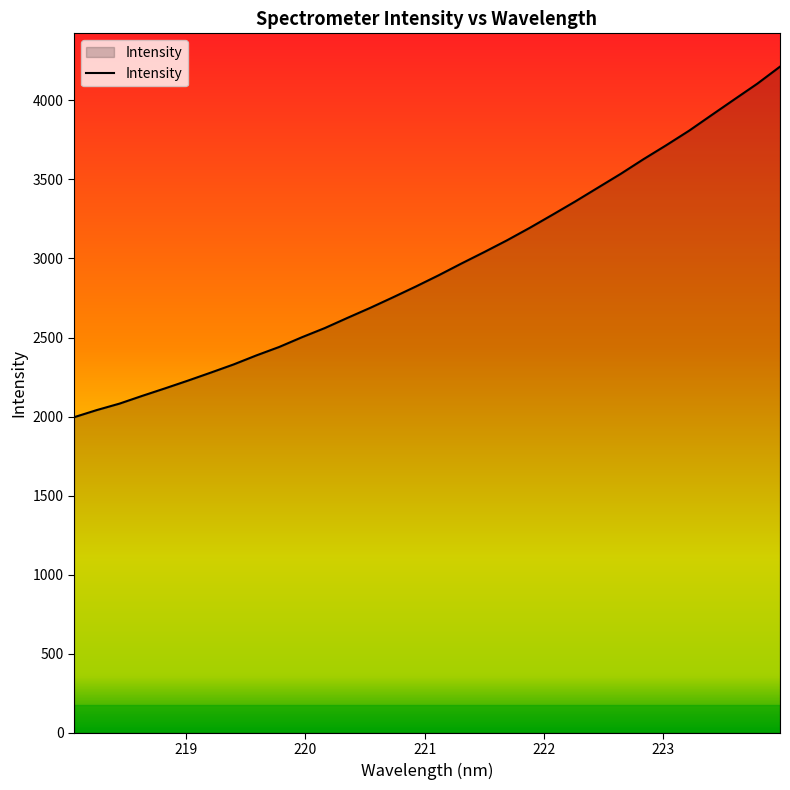

What is the smallest value displayed?

1995.8